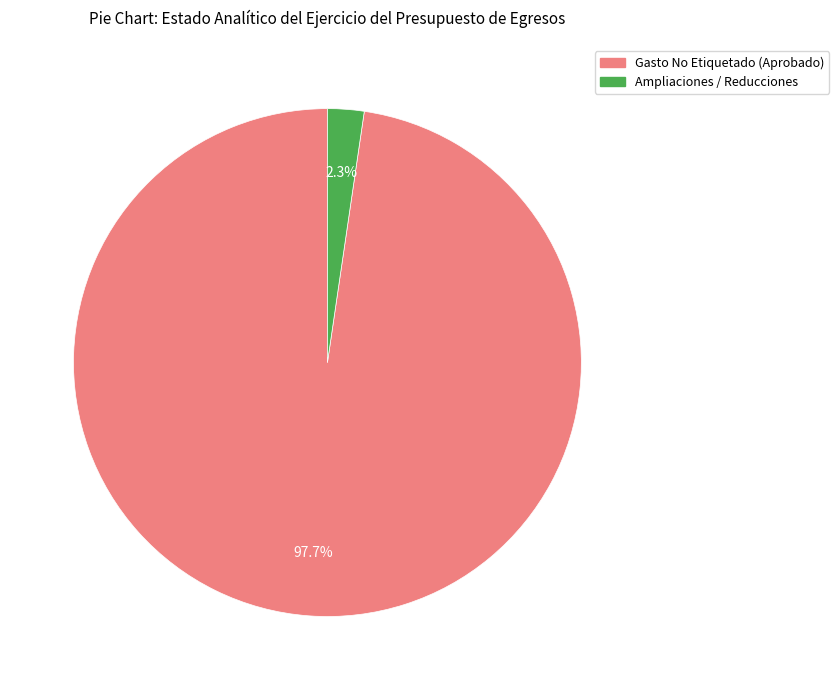

How many segments does this pie chart have?

2